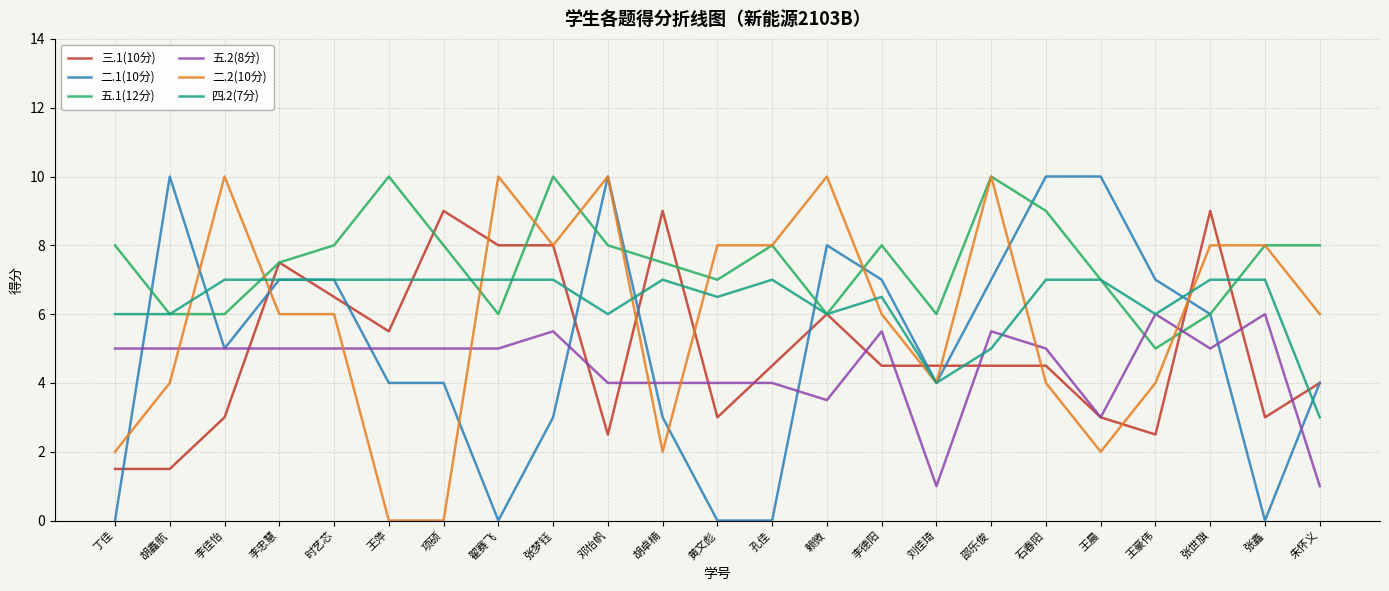

Which series changed the most between 李忠慧 and 翟赛飞?

二.1(10分)